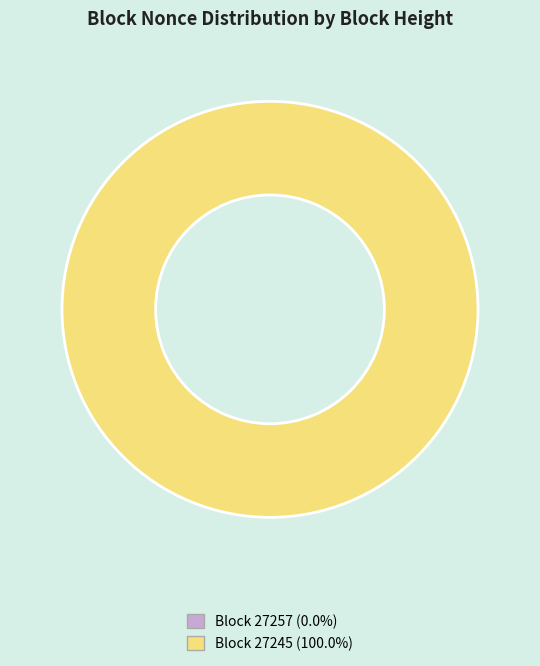

What percentage is the 27245 slice, to the nearest percent?

100%